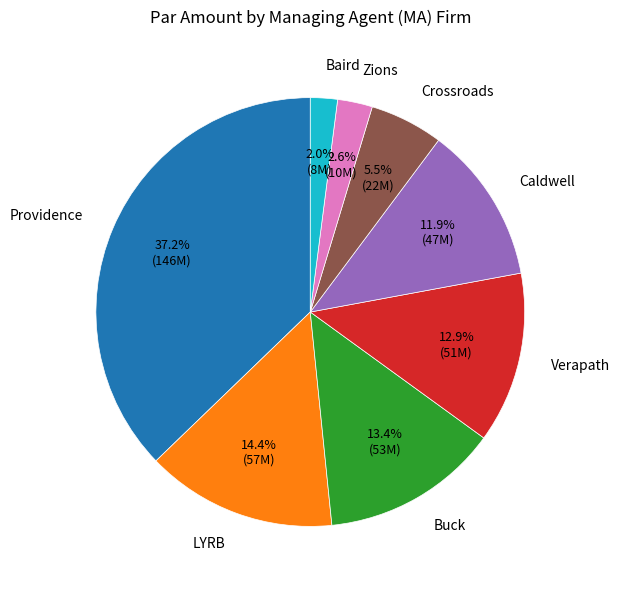

How much of the chart is everything except Zions?

97.4%